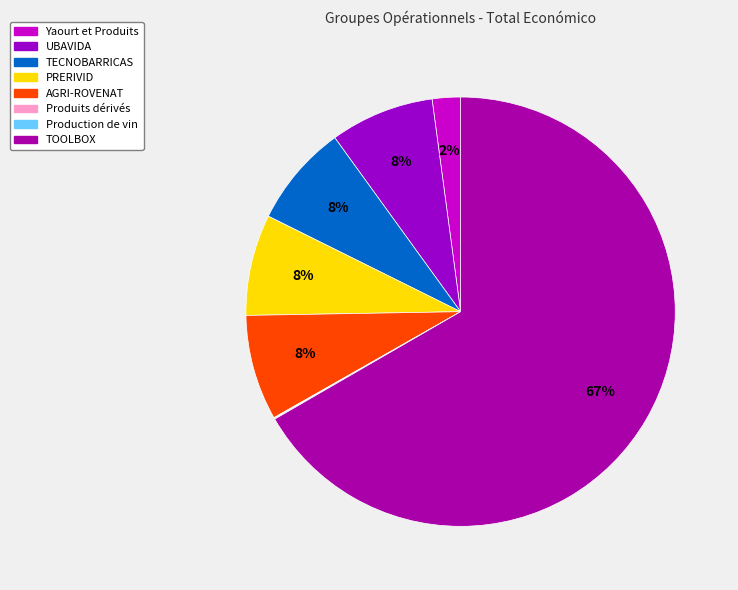

Does any single category account for the majority?

Yes